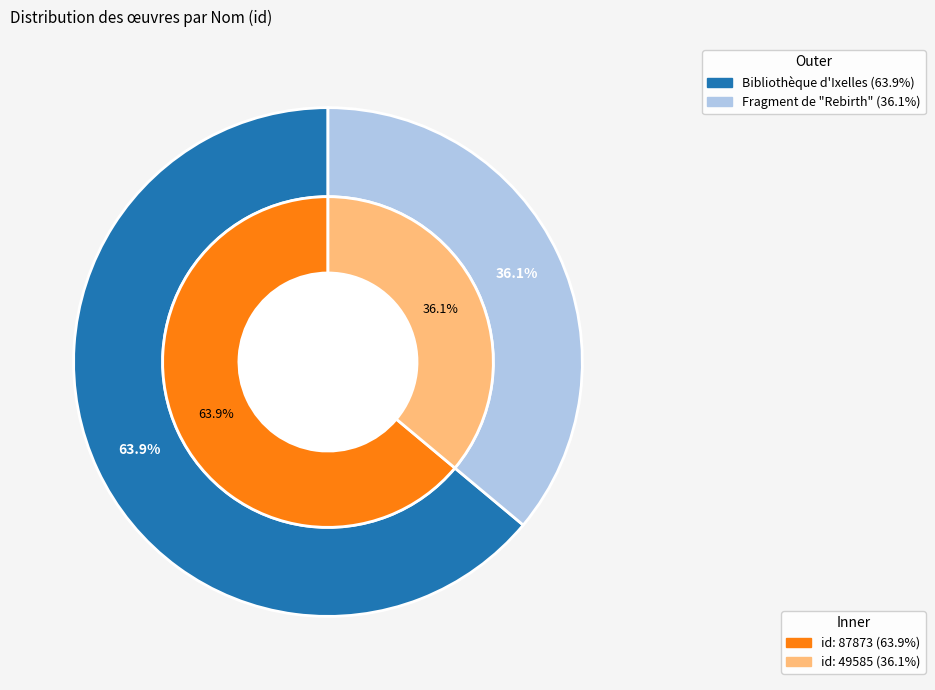

True or false: Fragment de "Rebirth" accounts for 36% of the total.

True